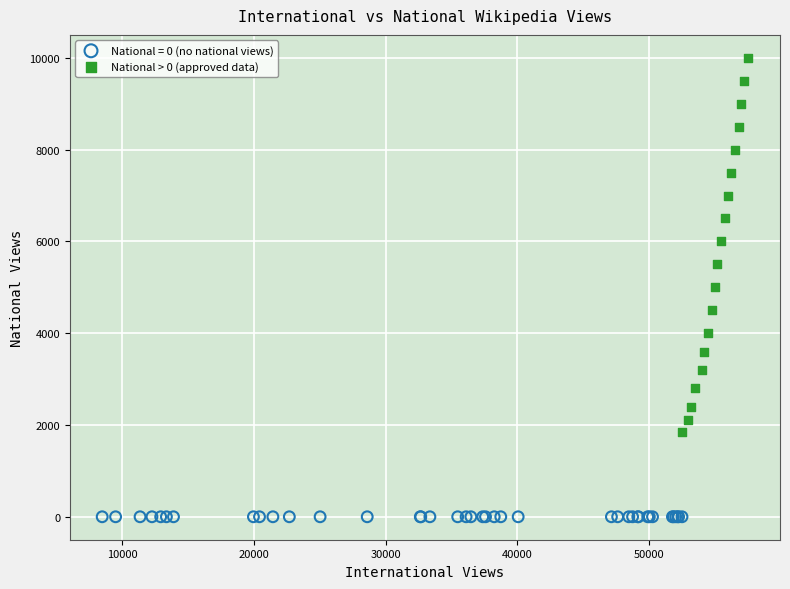

Which series reaches the maximum Y coordinate?

National > 0 (approved data)